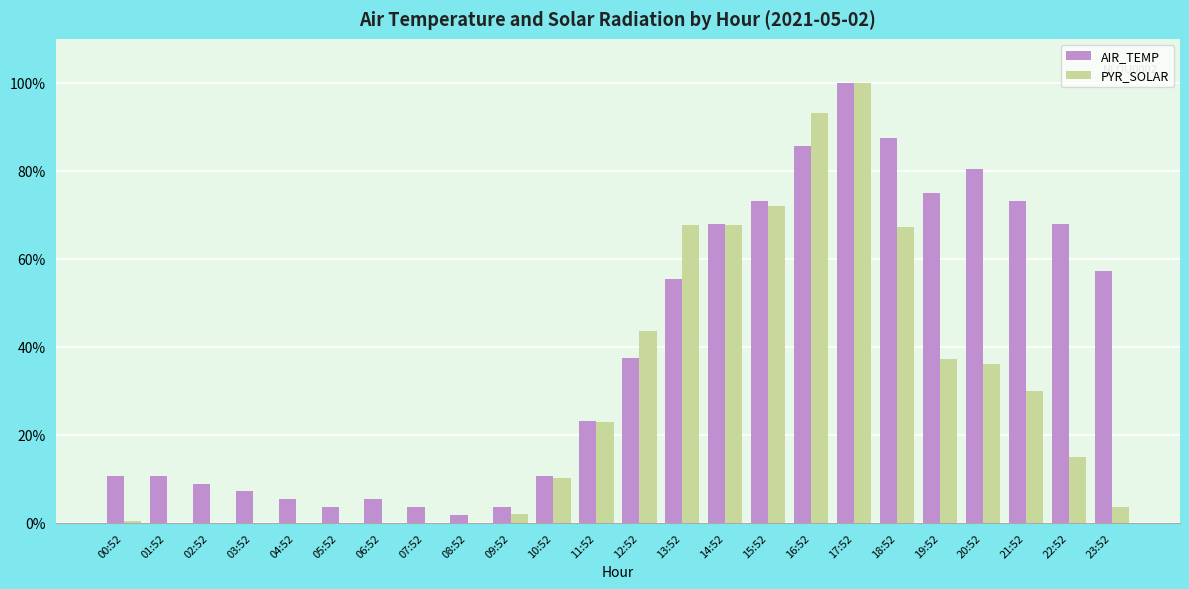

Are the bars grouped side by side (vs. stacked)?

Yes